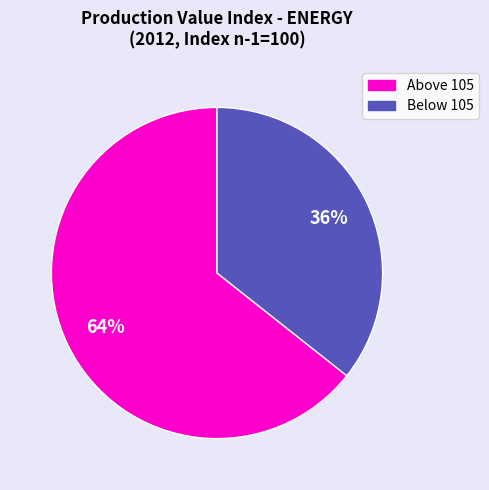

How many slices are in this pie chart?

2